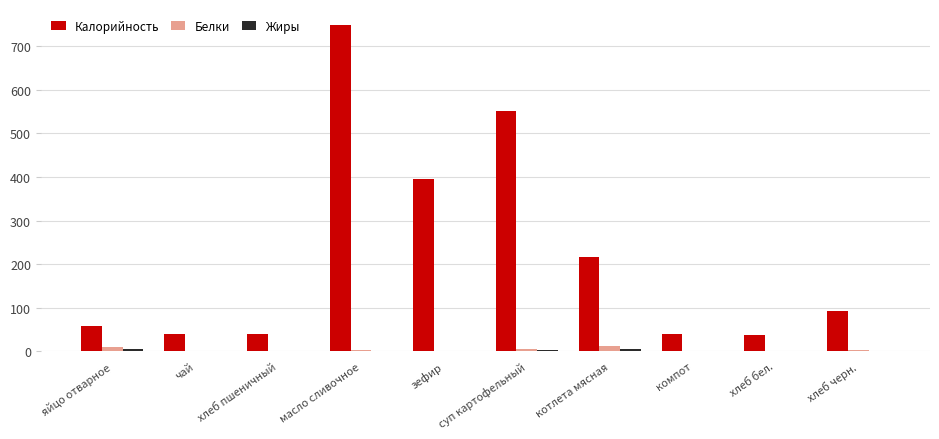

What is the sum of all Калорийность values?

2220.1